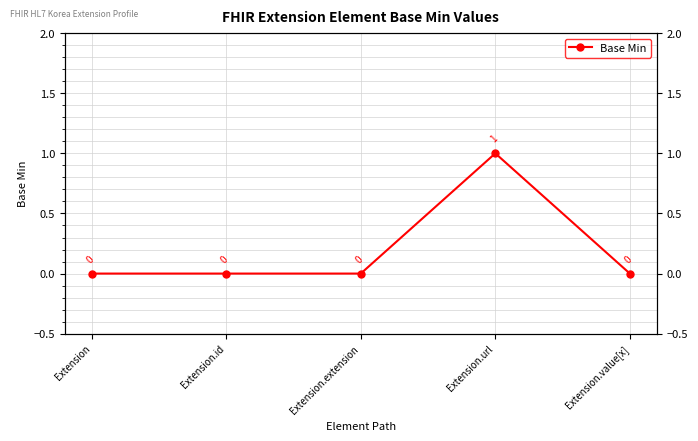

Which label corresponds to the smallest value in the chart?

Extension